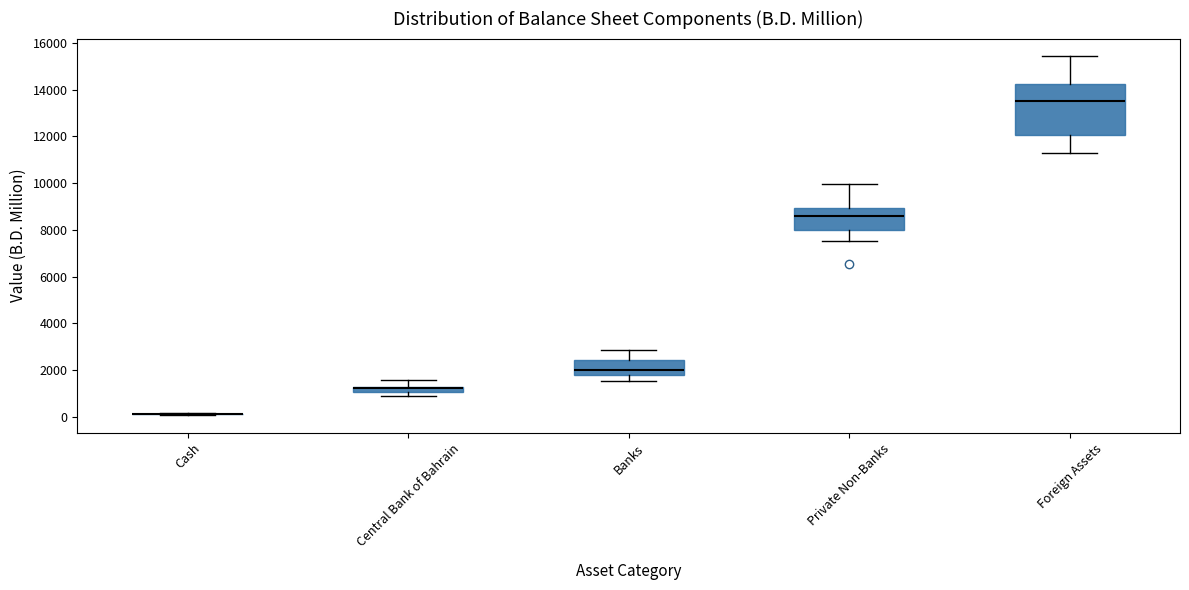

Comparing the boxes themselves (not the whiskers), which one is the tallest?

Foreign Assets